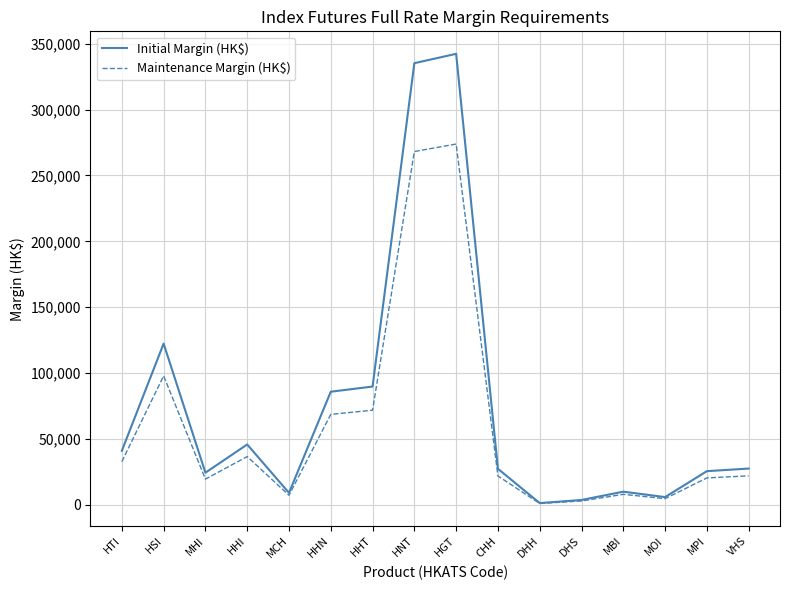

List the series in order of their peak value, highest first.

Initial Margin (HK$), Maintenance Margin (HK$)